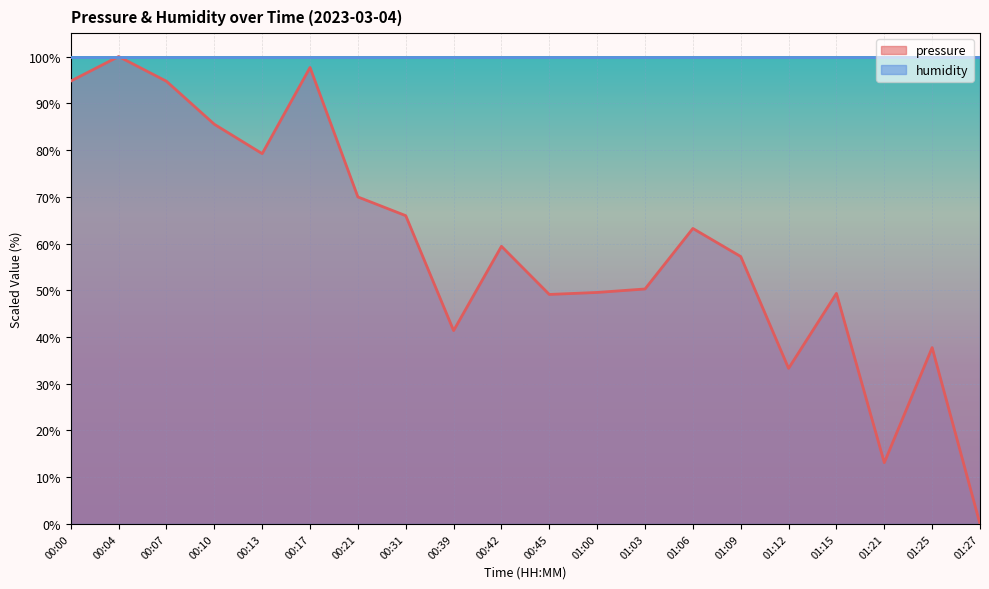

Does the chart display data point markers on the line(s)?

No